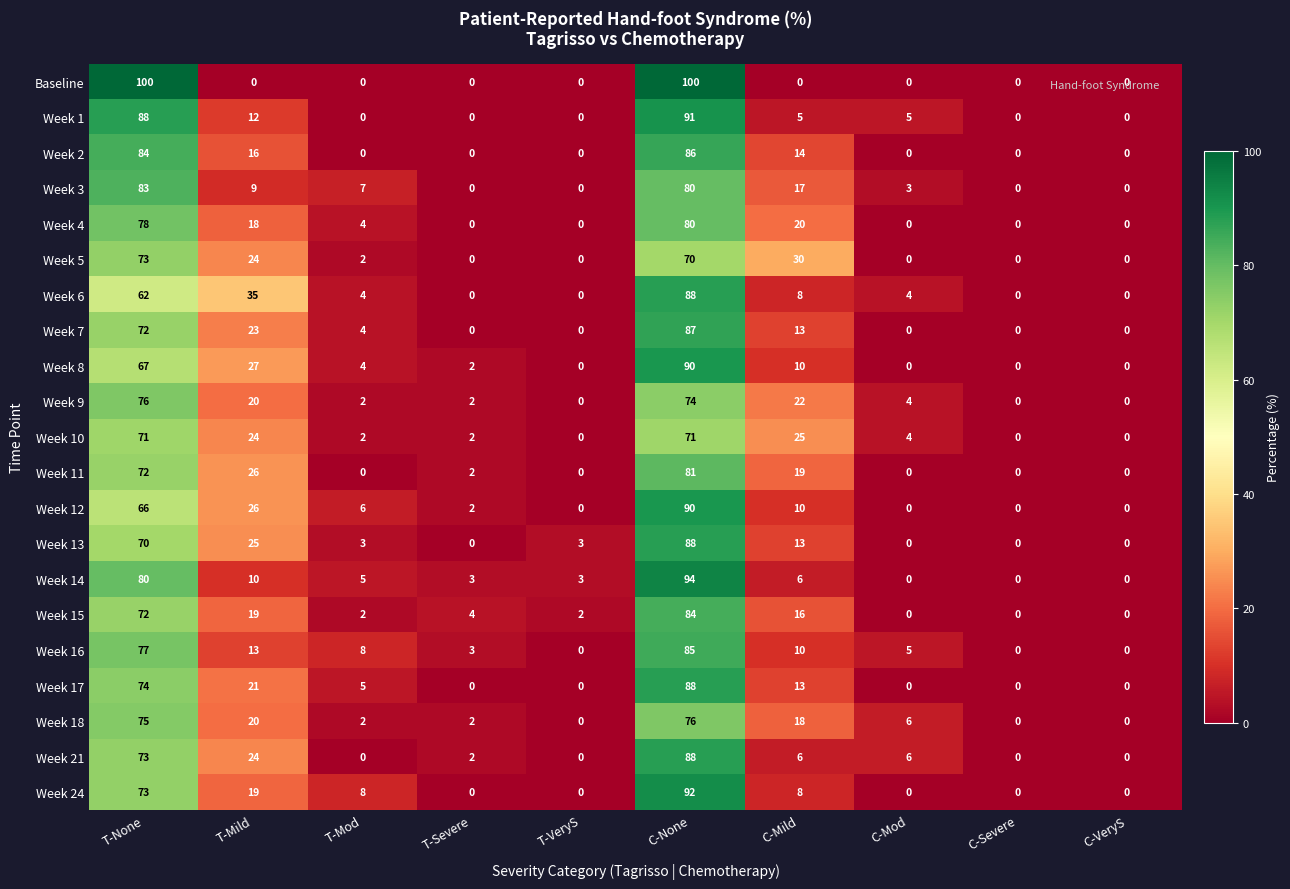

How many distinct data groups are displayed?

21